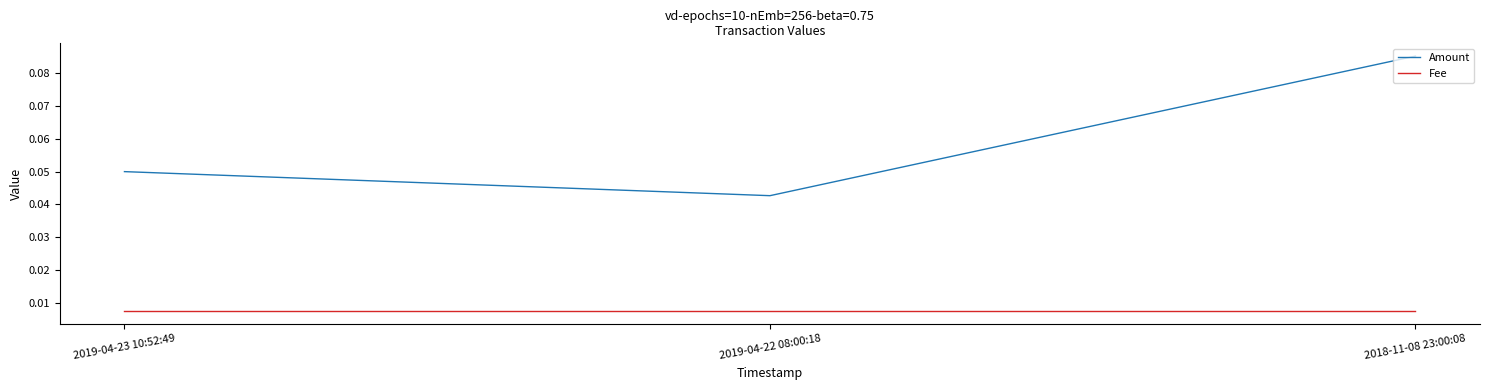

Which label corresponds to the largest value in the chart?

2018-11-08 23:00:08